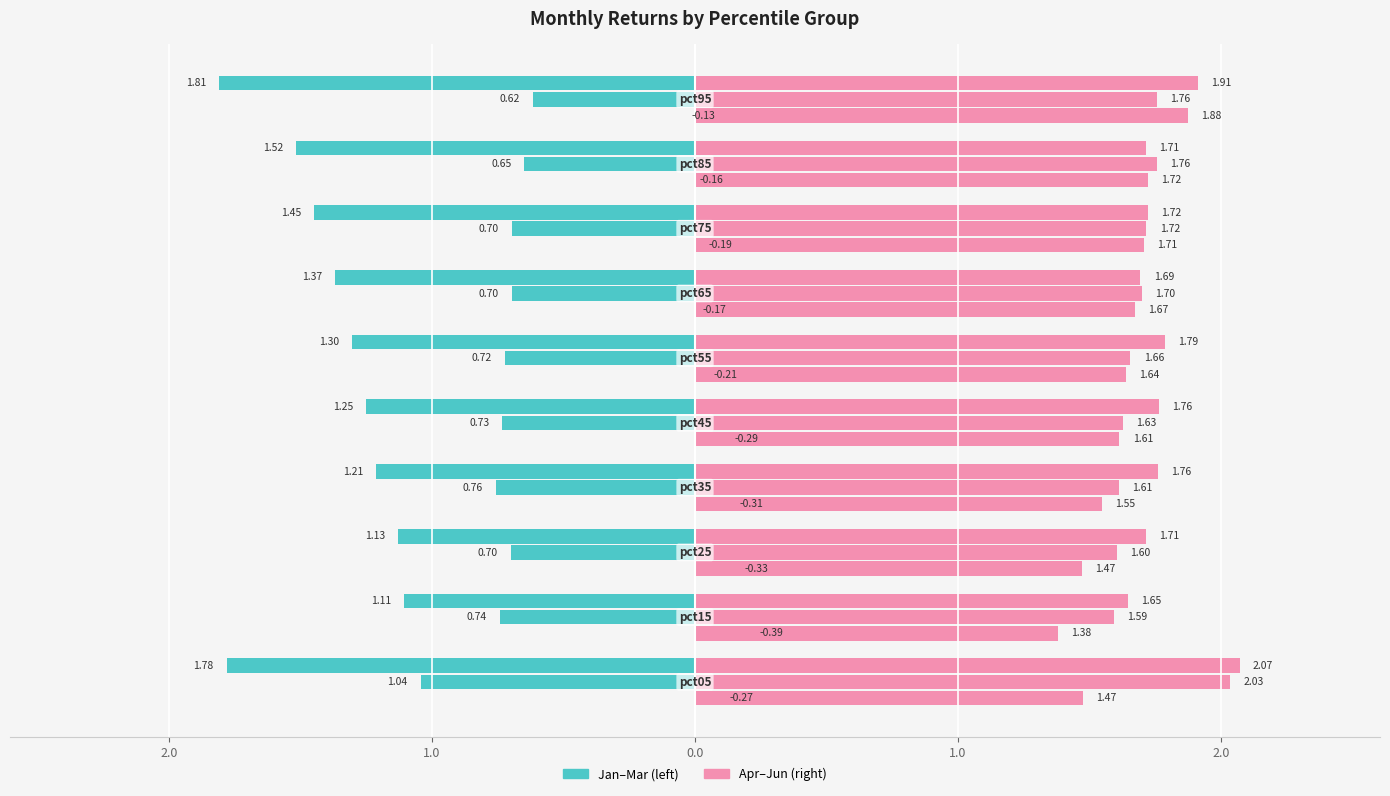

How many distinct data groups are displayed?

2